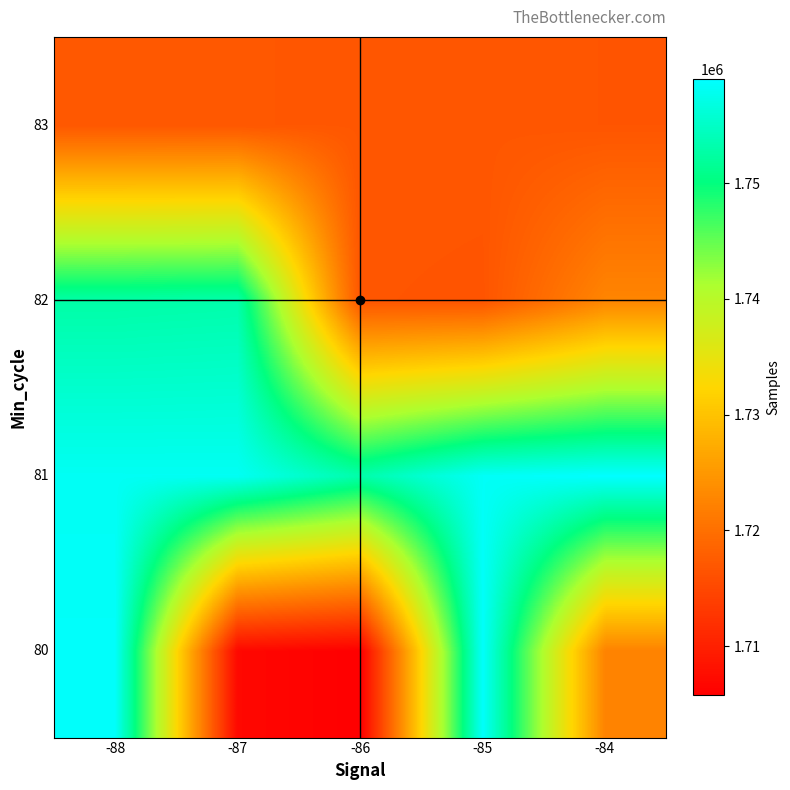

Reading left to right, transcribe all the data shown in this chart.

80: -88=1758648	-87=1706840	-86=1705762	-85=1758672	-84=1722426
81: -88=1758214	-87=1758195	-86=1753091	-85=1758369	-84=1758981
82: -88=1752813	-87=1753094	-86=1716816	-85=1716694	-84=1722742
83: -88=1716992	-87=1717017	-86=1716922	-85=1716921	-84=1716770